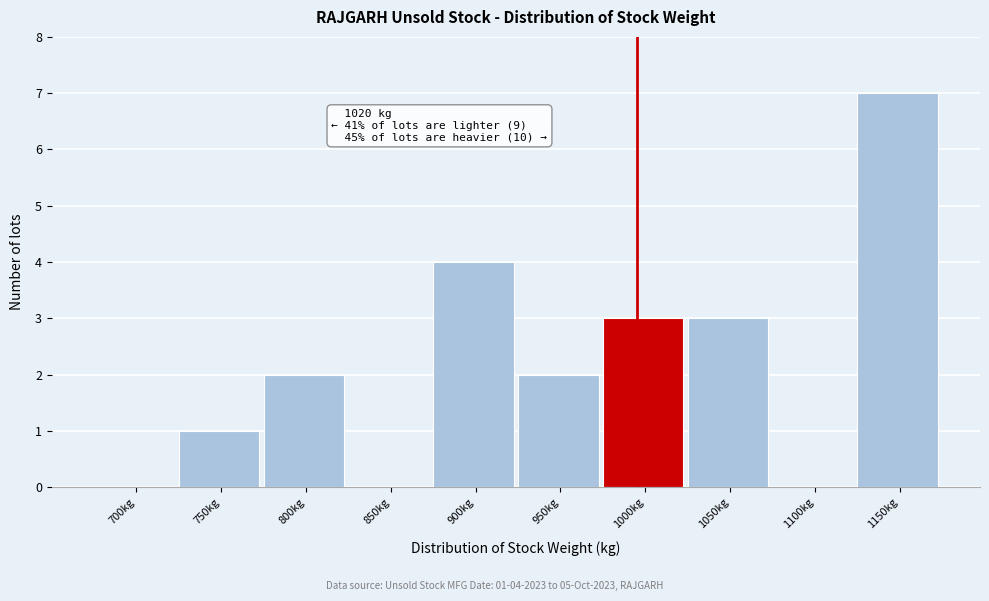

Reading right to left, list all the values displayed in this chart.

1150kg=7	1100kg=0	1050kg=3	1000kg=3	950kg=2	900kg=4	850kg=0	800kg=2	750kg=1	700kg=0